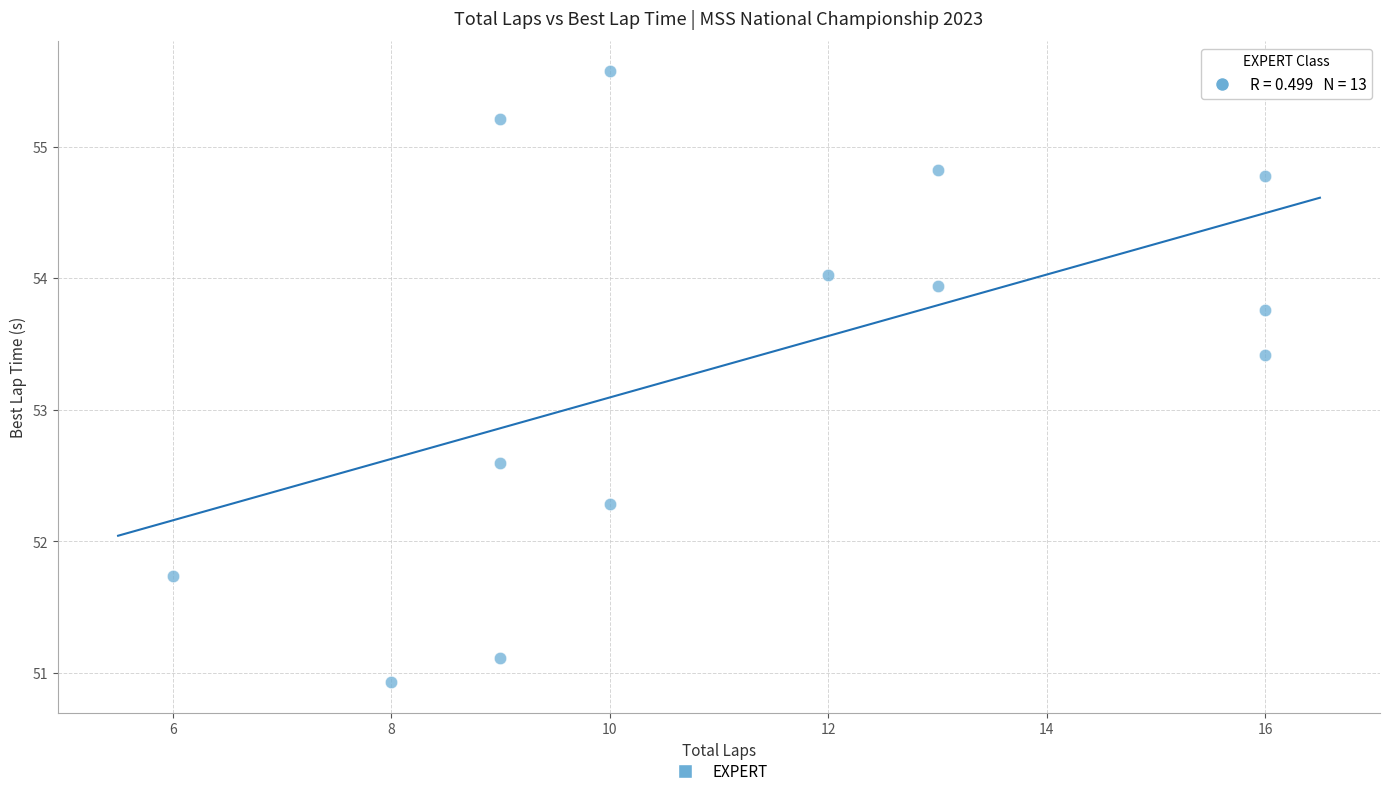

What is the range of X values (max minus min)?

10.0